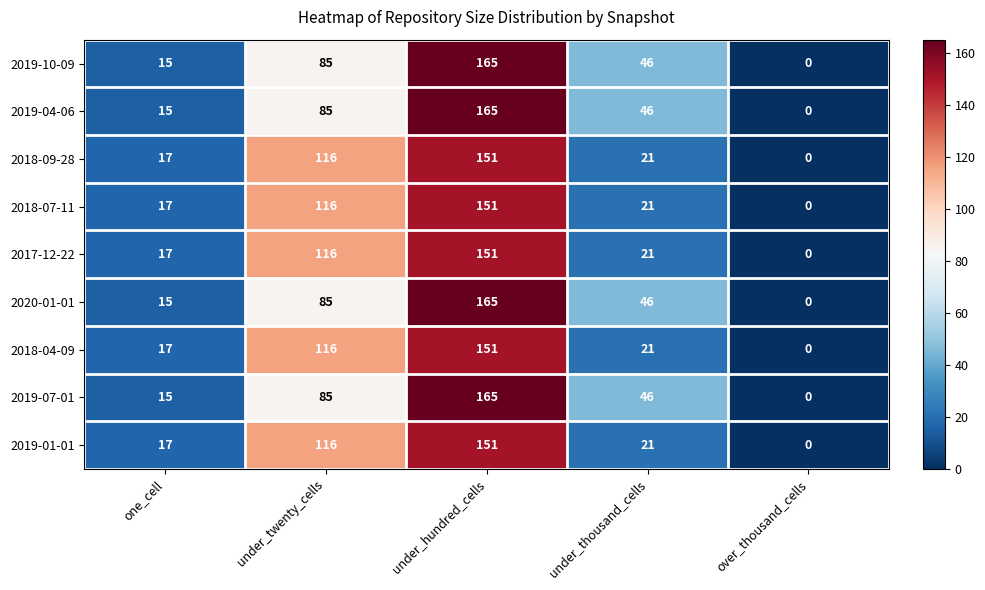

Which category has the highest value in the 2018-04-09 series?

under_hundred_cells